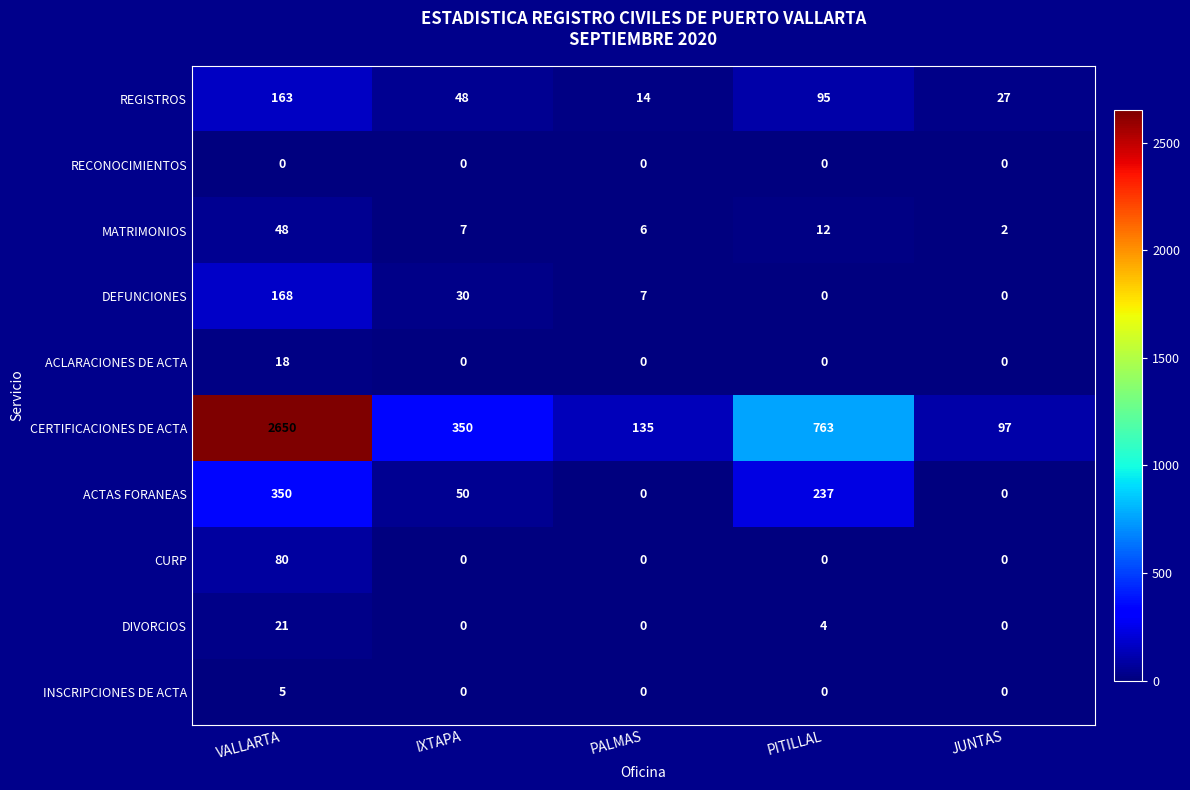

Which series has the largest total across all categories?

CERTIFICACIONES DE ACTA